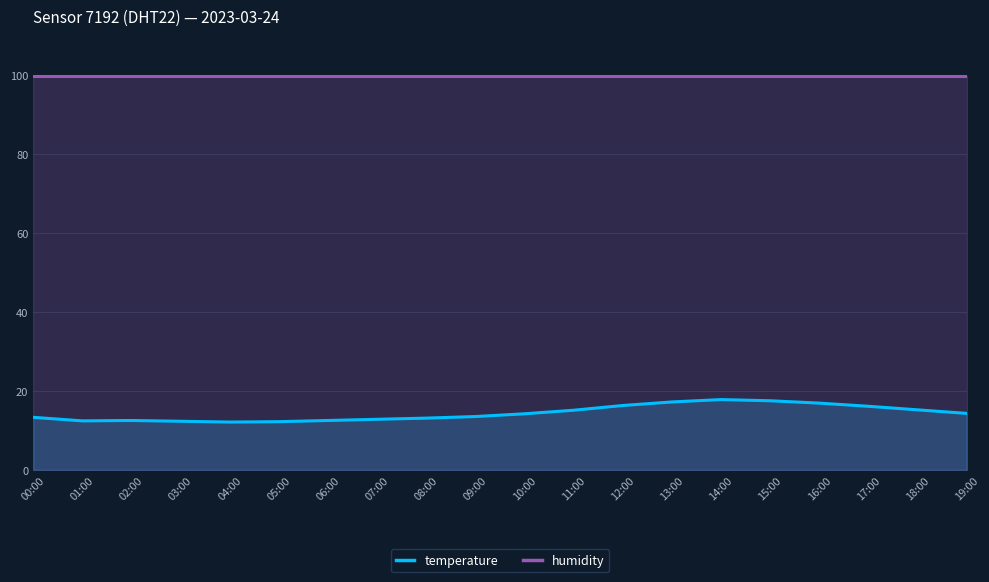

What is the difference between the temperature values at 03:00 and 08:00?

0.8